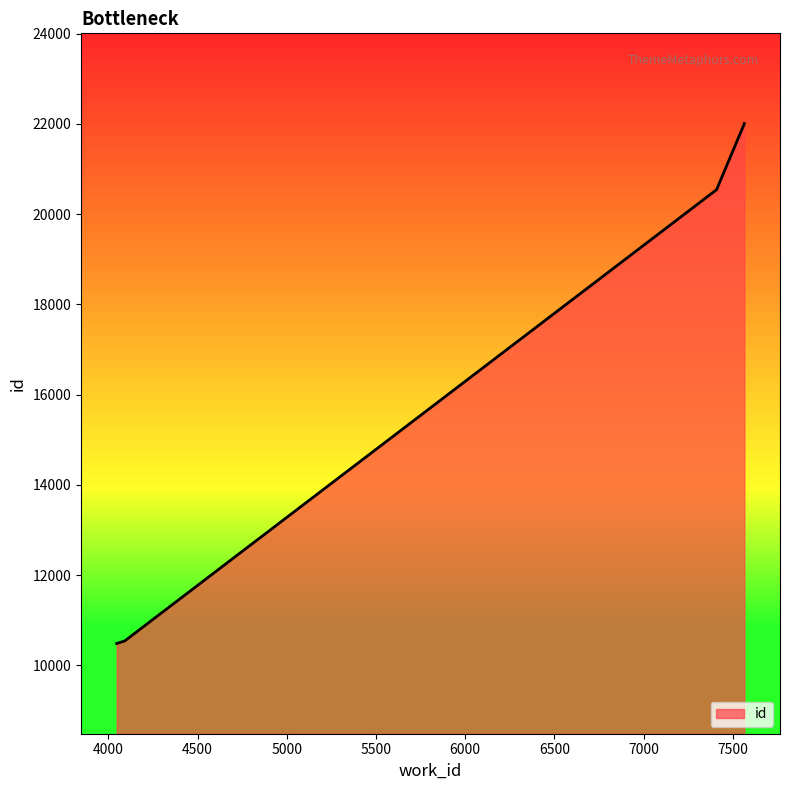

The chart shows a value of 22002 at 7565. True or false?

True